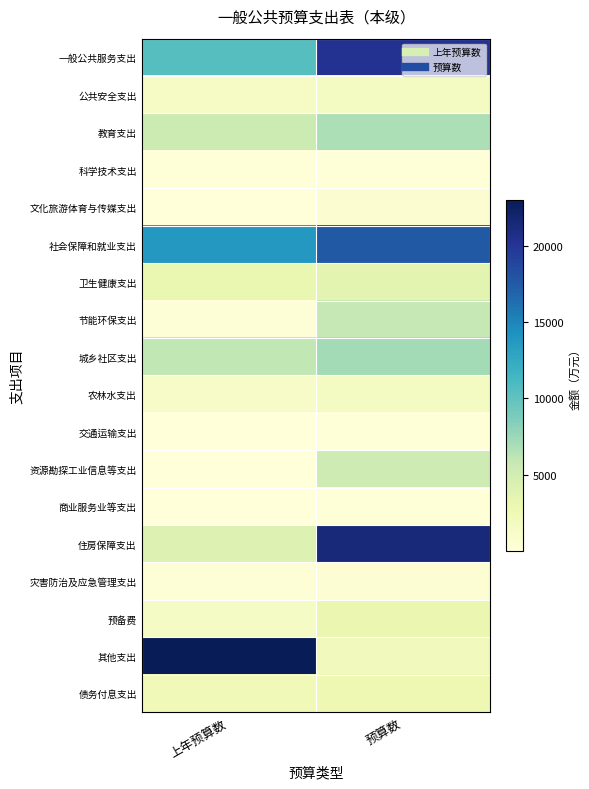

Rank the series by their maximum value, from lowest to highest.

商业服务业等支出, 交通运输支出, 科学技术支出, 灾害防治及应急管理支出, 文化旅游体育与传媒支出, 农林水支出, 公共安全支出, 债务付息支出, 预备费, 卫生健康支出, 资源勘探工业信息等支出, 节能环保支出, 教育支出, 城乡社区支出, 社会保障和就业支出, 一般公共服务支出, 住房保障支出, 其他支出